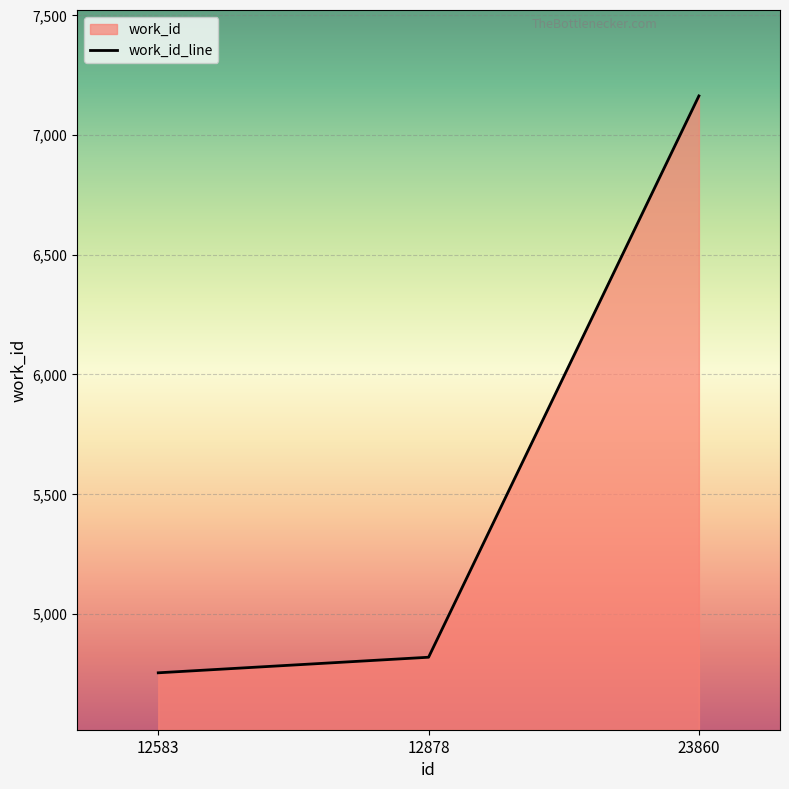

Rank the categories by value from highest to lowest.

23860, 12878, 12583